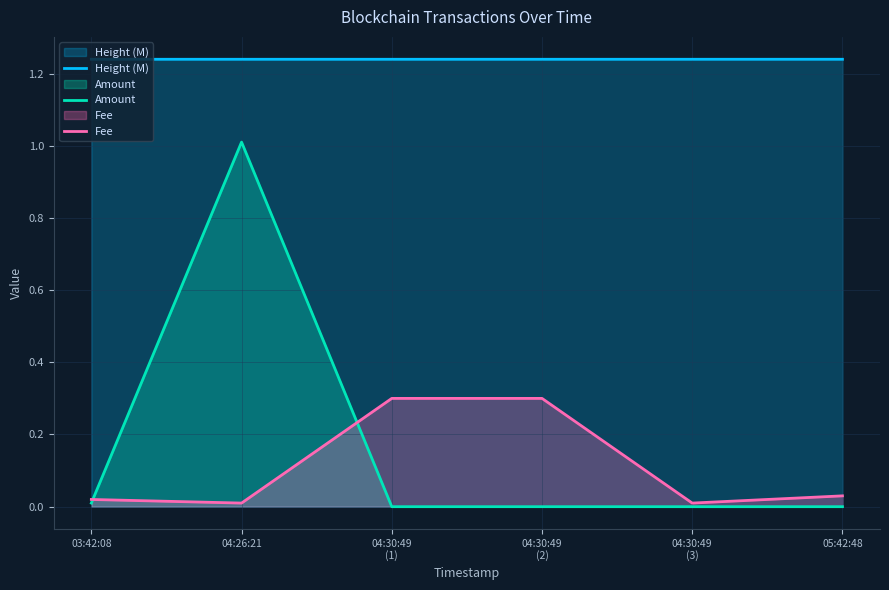

At which label does Amount reach its peak?

04:26:21